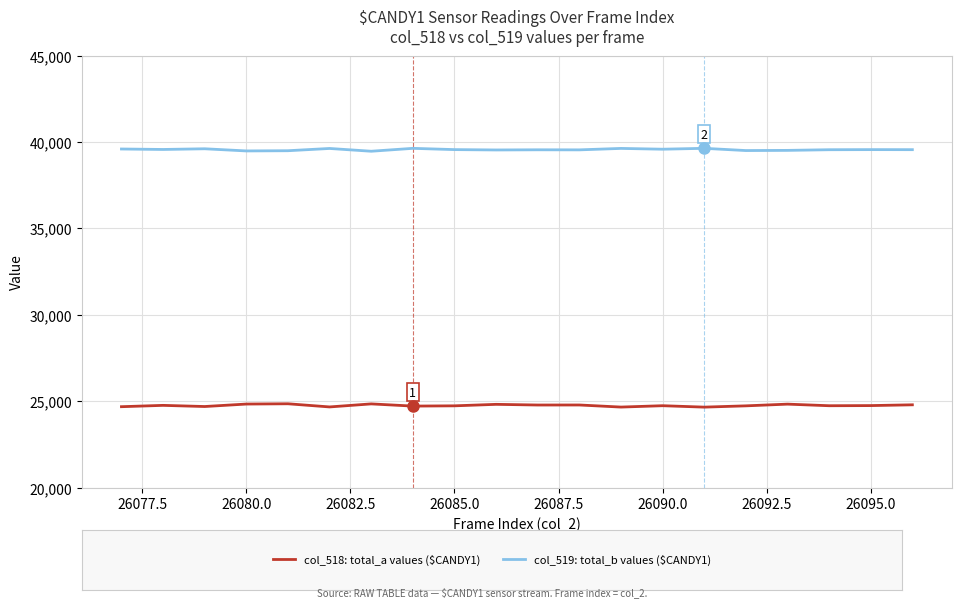

What is the smallest value displayed?

24657